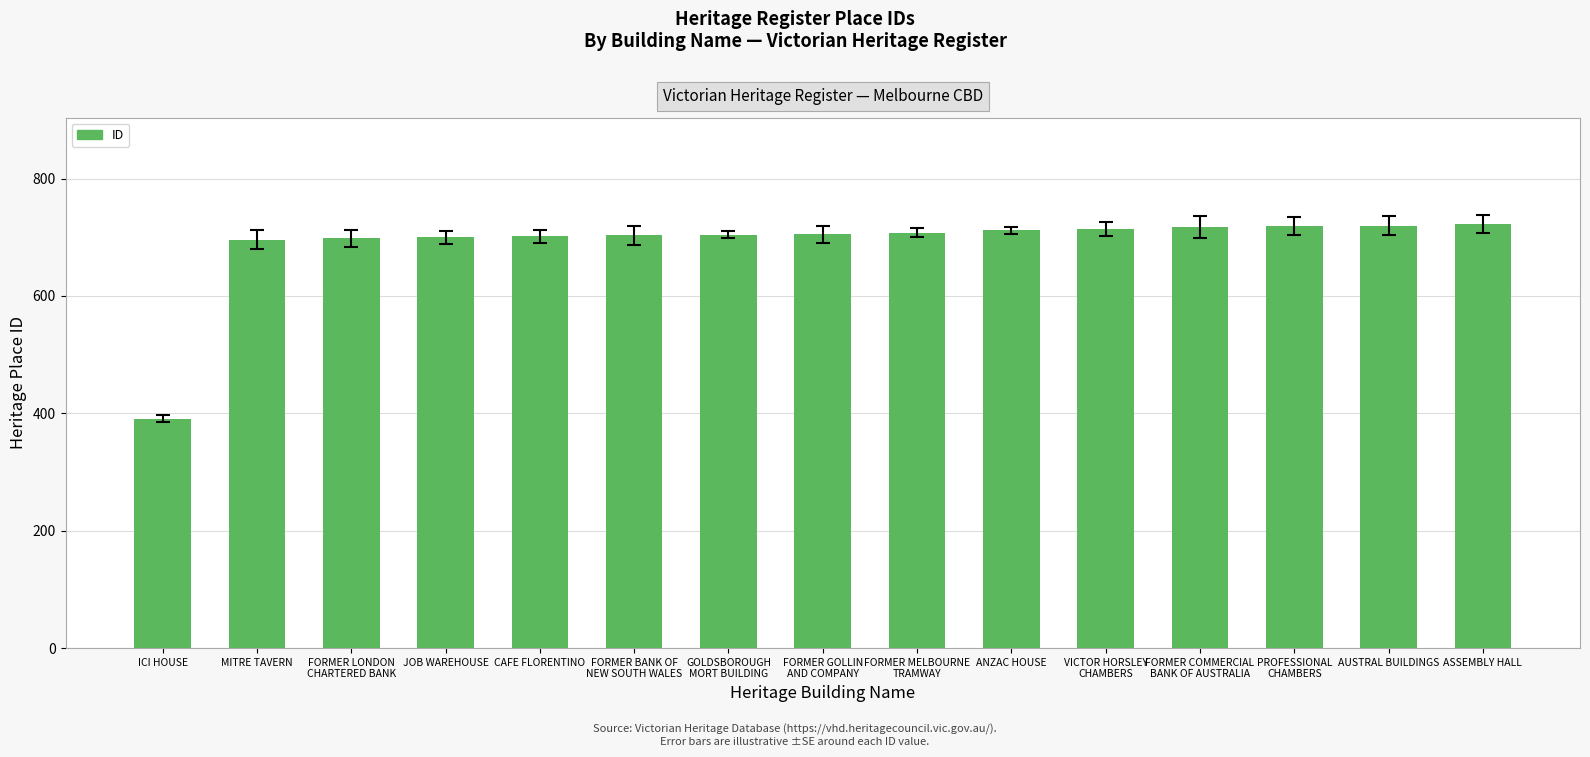

What is the difference between the maximum and second lowest values?

27